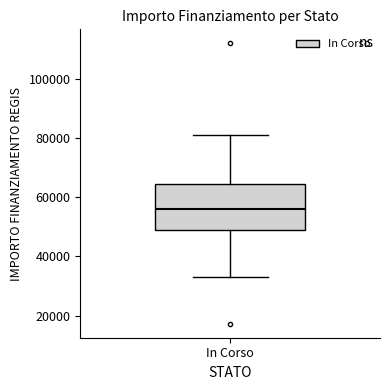

Read this box plot against the y-axis: the position of the median line, the range covered by the box, and the ends of both whiskers. The values are not printed on the chart, so give them approximately, as read against the axis.

median 56000, box 50000 to 64000, whiskers 32000 to 80000